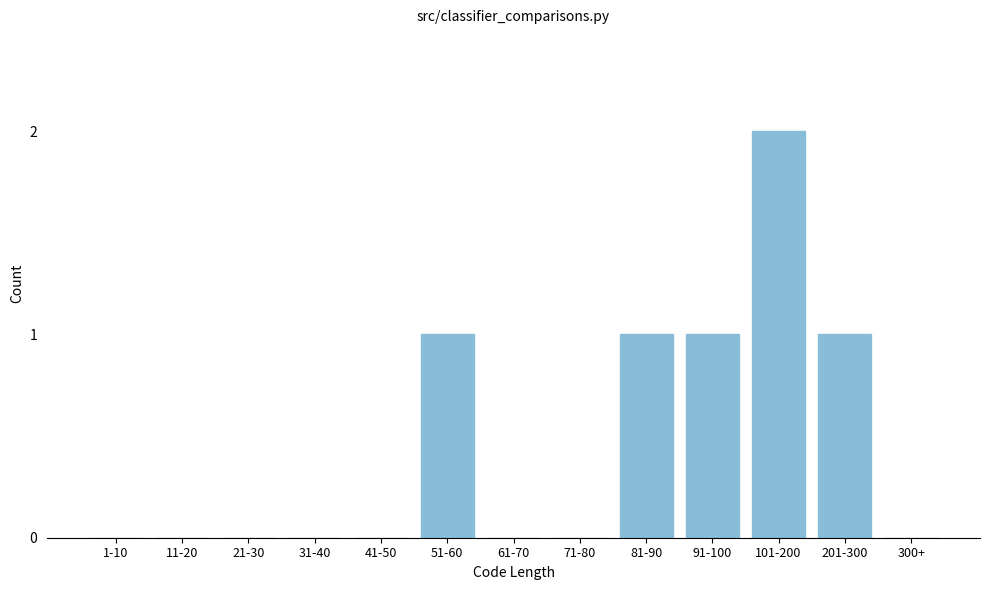

Reading left to right, extract all data points from this chart.

1-10=0	11-20=0	21-30=0	31-40=0	41-50=0	51-60=1	61-70=0	71-80=0	81-90=1	91-100=1	101-200=2	201-300=1	300+=0